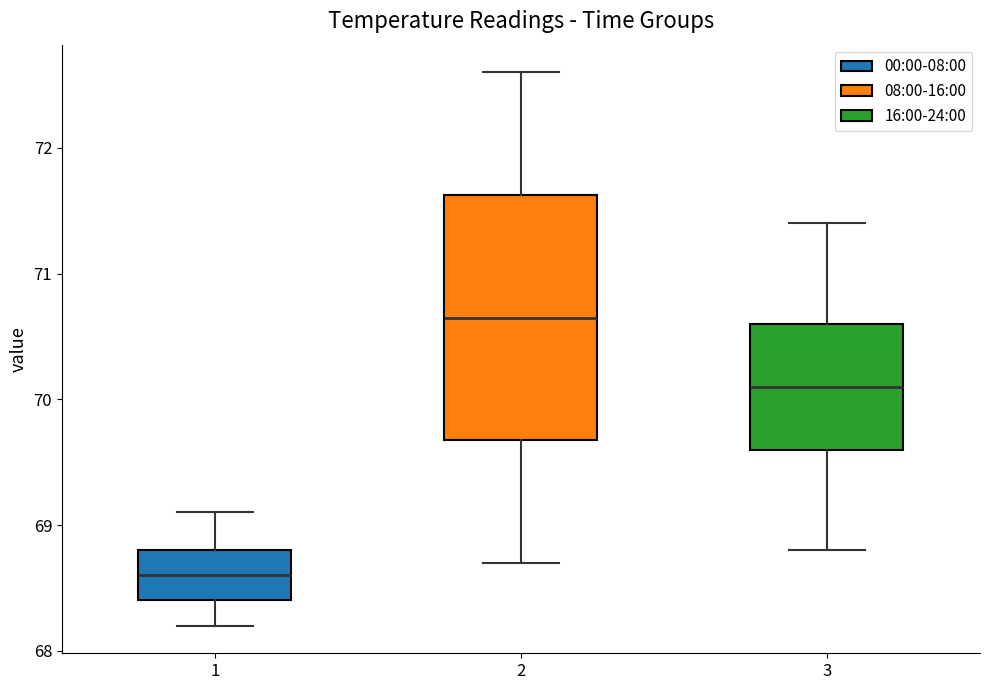

Reading left to right, transcribe this box plot: for each box, give where its median line is, the range the box spans, and where its two whiskers end, as read against the y-axis. The values are not printed on the chart, so give them approximately, as read against the axis.

1: median 68.6, box 68.4 to 68.8, whiskers 68.2 to 69.1
2: median 70.7, box 69.7 to 71.6, whiskers 68.7 to 72.6
3: median 70.1, box 69.6 to 70.6, whiskers 68.8 to 71.4